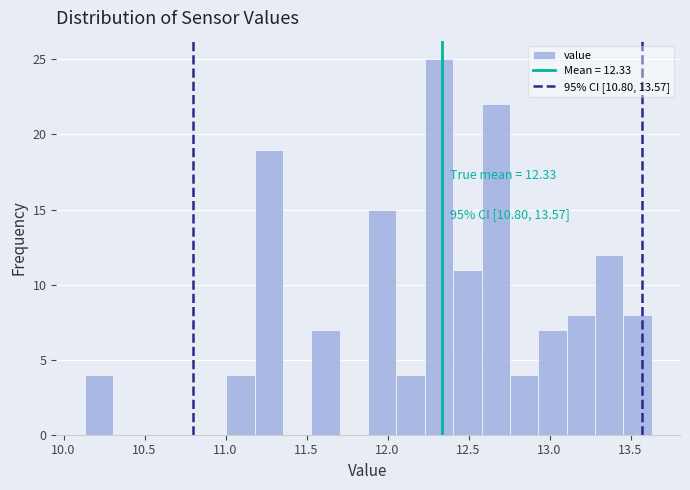

Around what value on the x-axis is the tallest bar? Give the approximate position of its centre, as read against the axis.

12.30